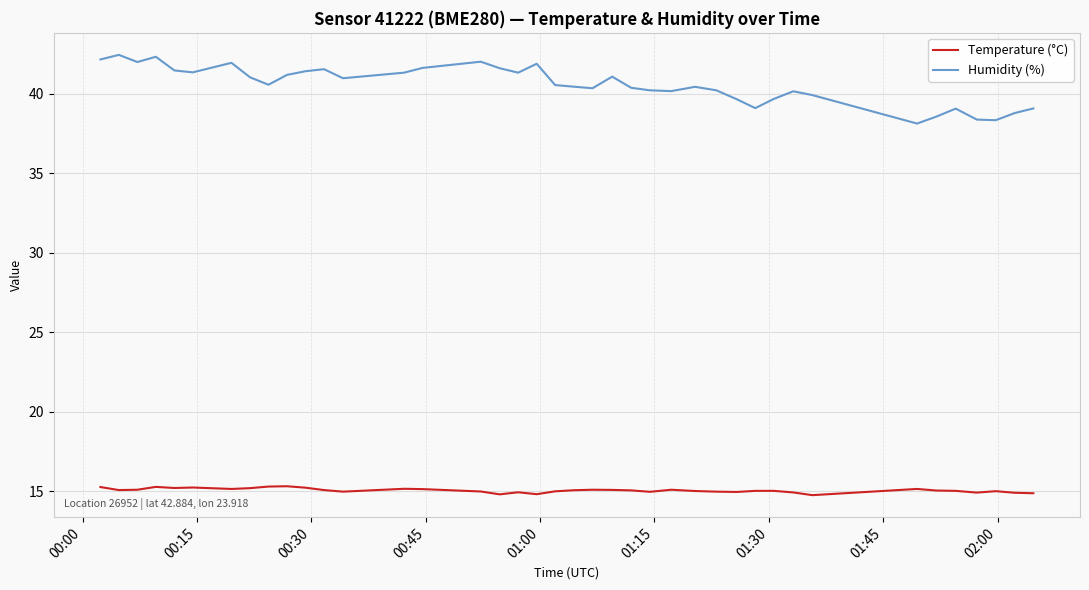

True or false: Temperature (°C) and Humidity (%) intersect in this chart.

False